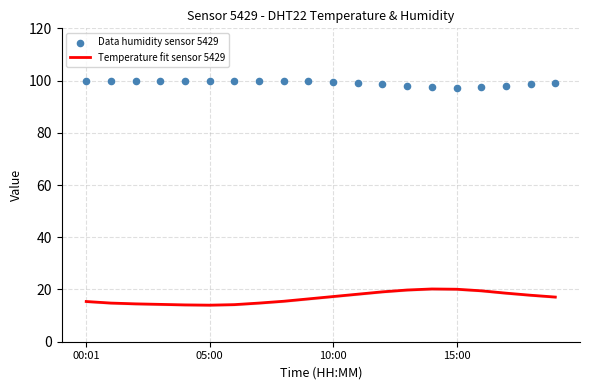

Is the value of Temperature fit sensor 5429 at 13 greater than the value of Data humidity sensor 5429 at 4?

No